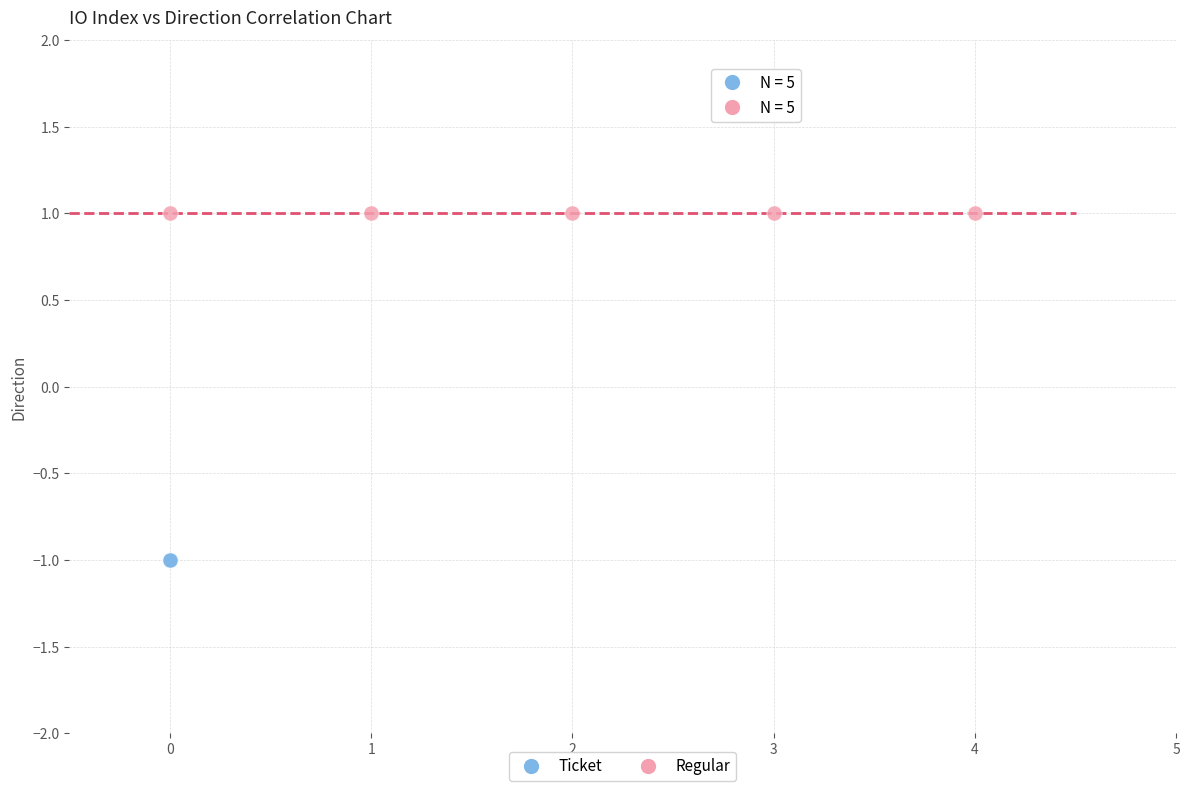

Which series contains the lowest Y value?

Ticket